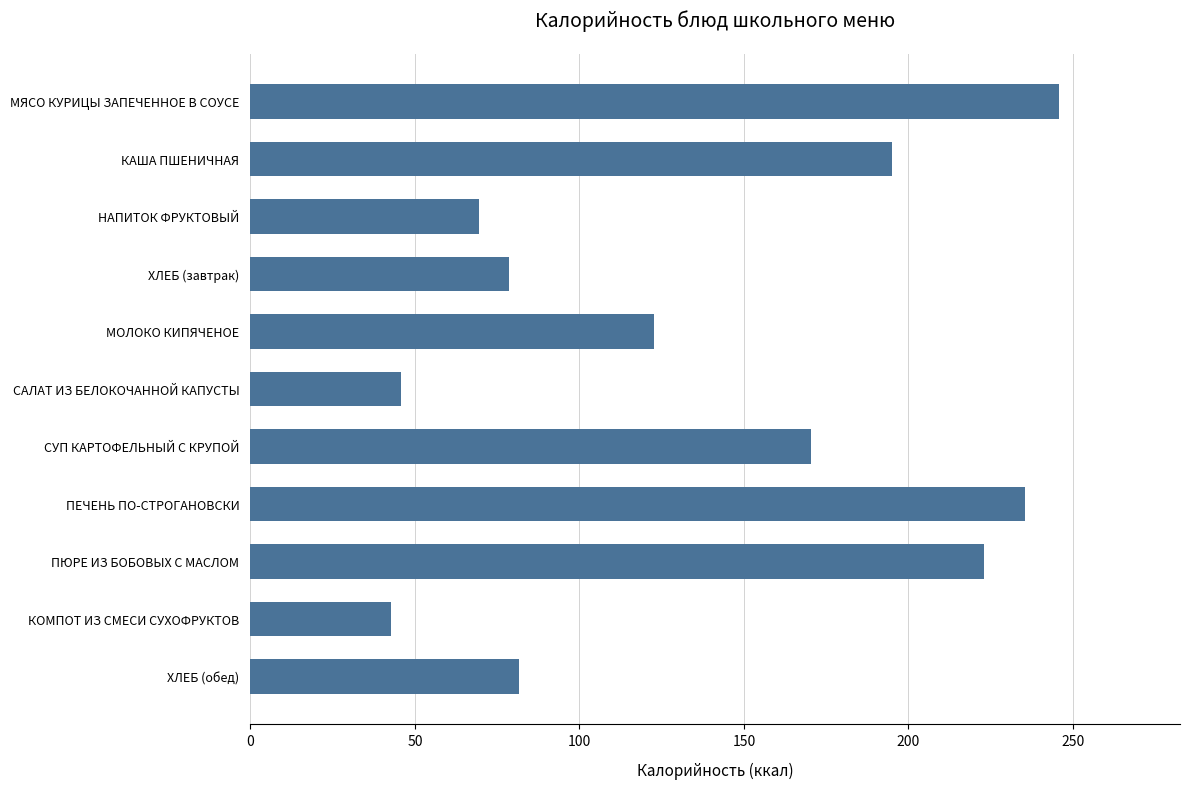

The chart shows a value of 222.9 at ПЮРЕ ИЗ БОБОВЫХ С МАСЛОМ. True or false?

True